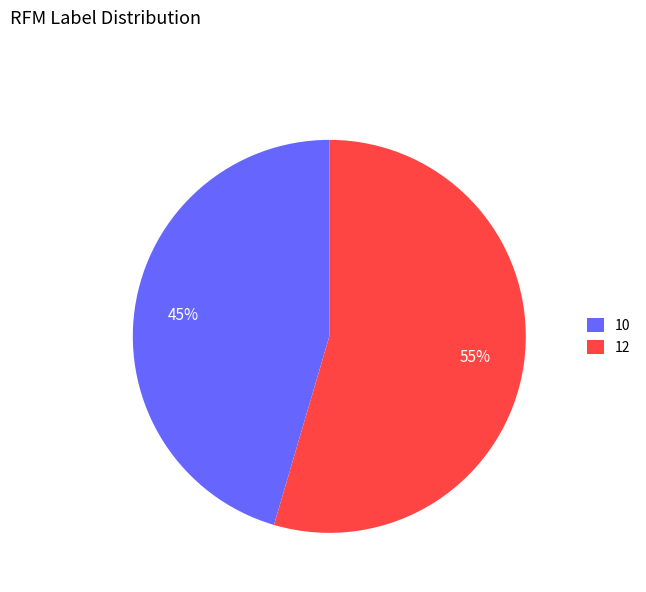

Which category has the biggest portion of the pie?

12